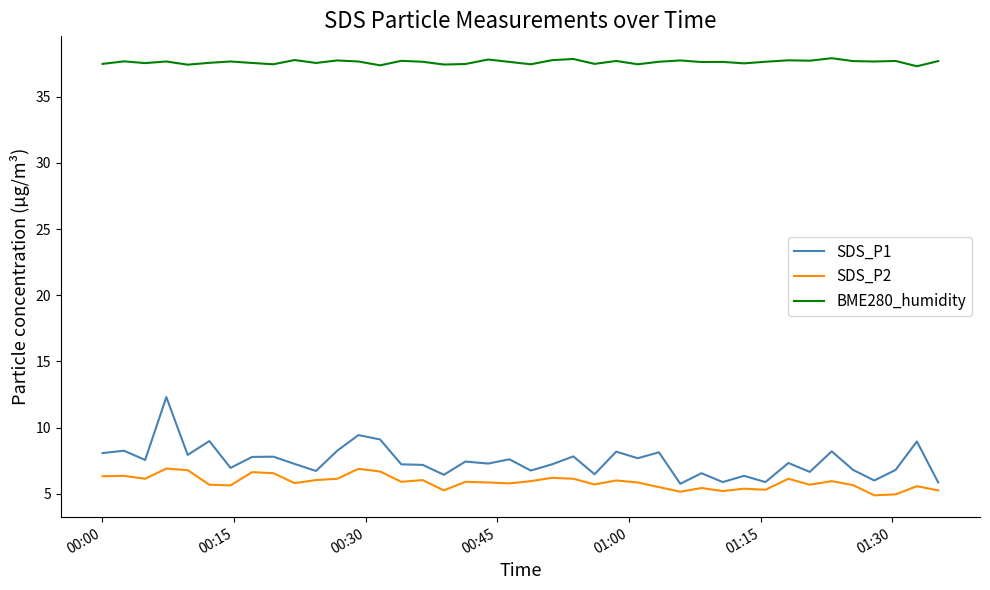

Which series has the largest range (max minus min)?

SDS_P1